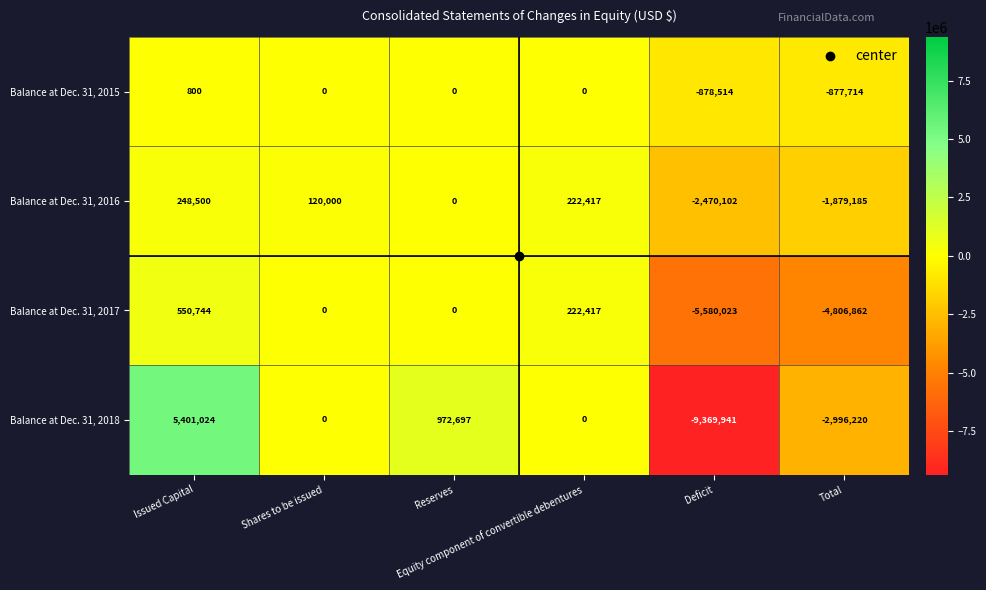

What is the total value across all series at Issued Capital?

6201068